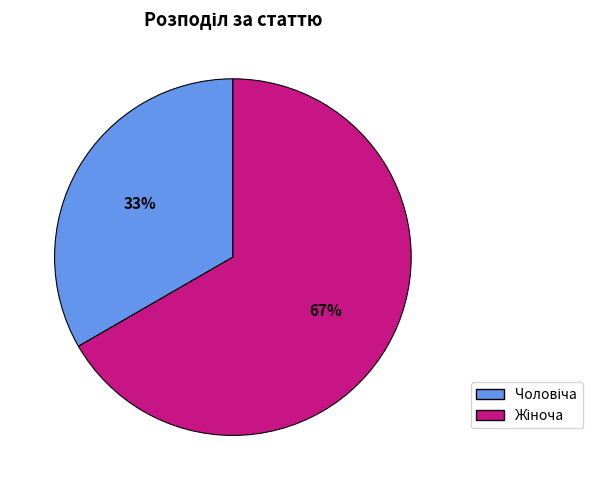

How many slices are in this pie chart?

2